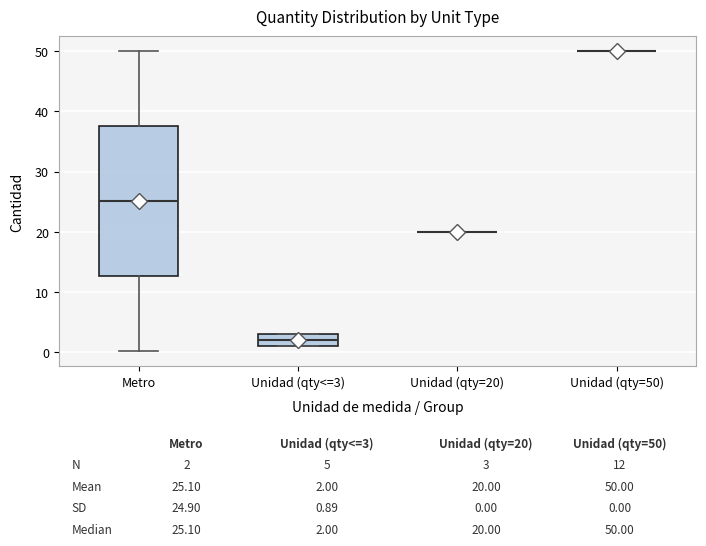

Comparing the boxes themselves (not the whiskers), which one is the tallest?

Metro